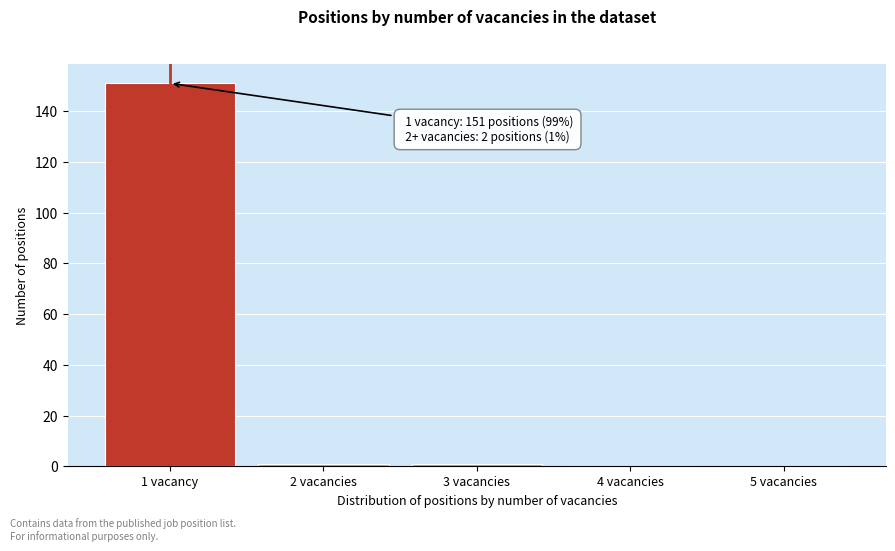

Reading left to right, list all the values displayed in this chart.

1 vacancy=151	2 vacancies=1	3 vacancies=1	4 vacancies=0	5 vacancies=0